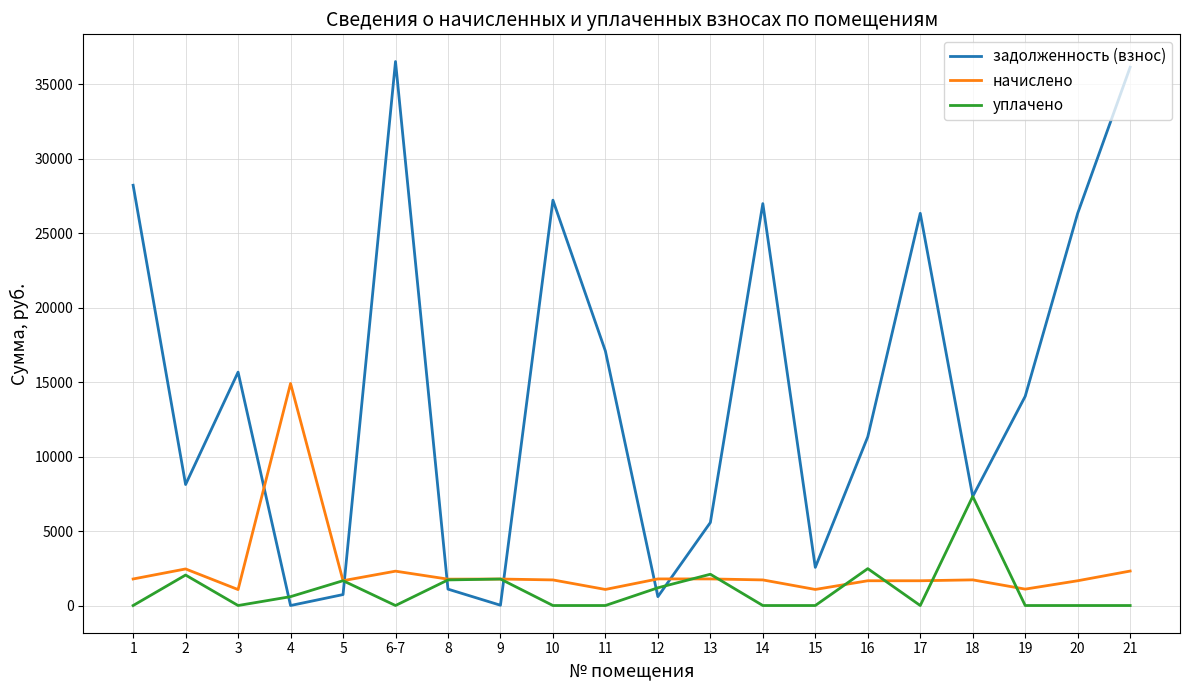

What is the approximate value of начислено at 21?

2313.8